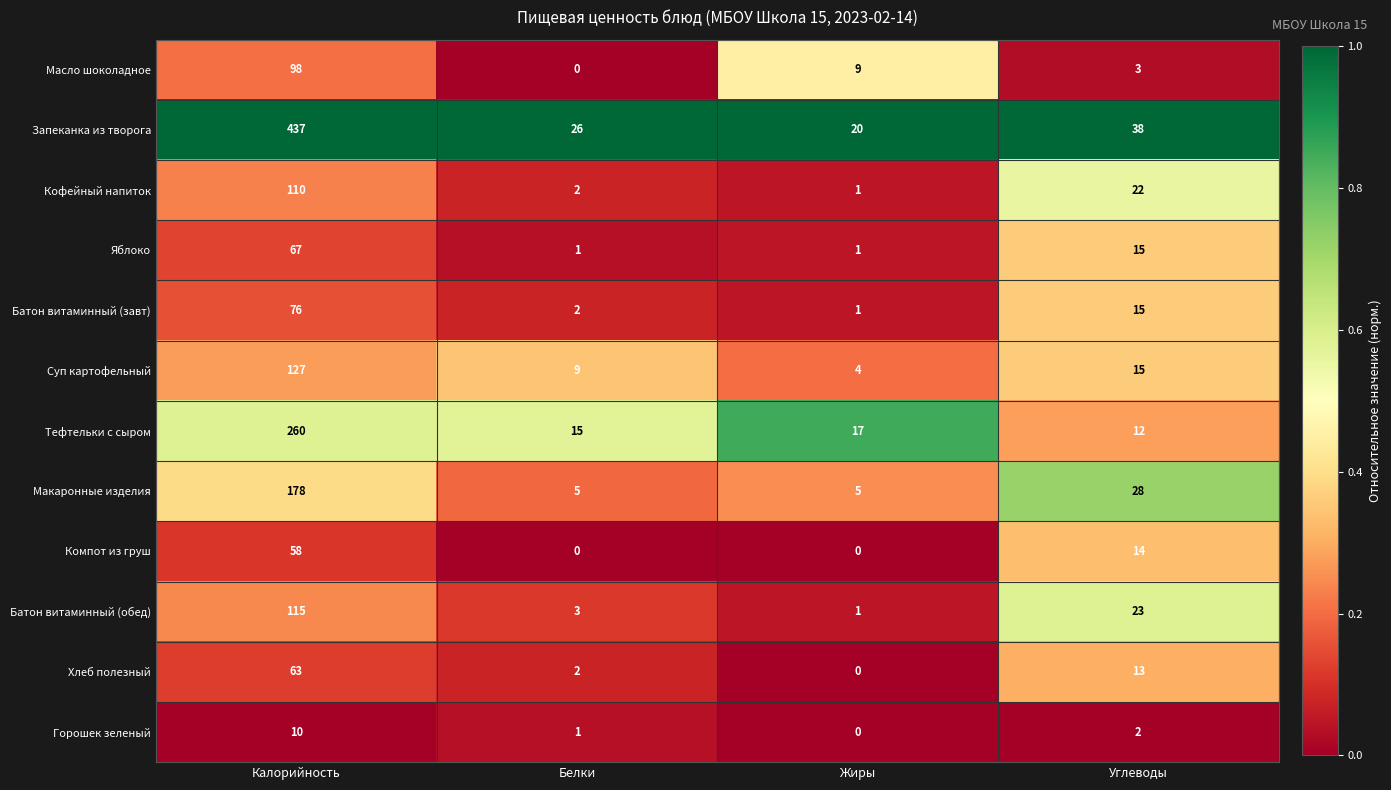

What is the spread (max minus min) of values at Белки?

26